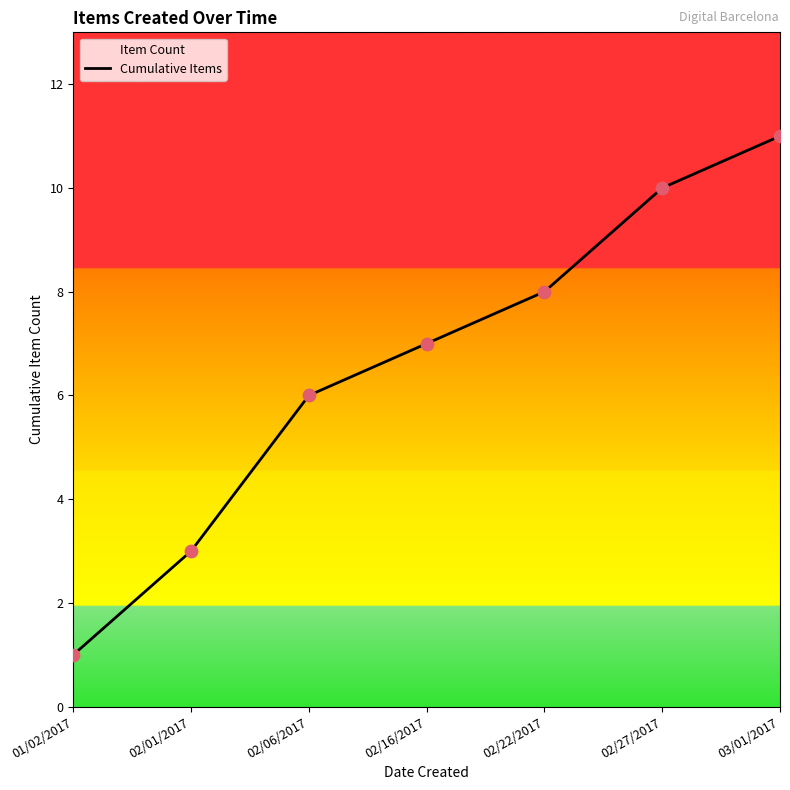

Which has a higher value, 02/16/2017 or 02/06/2017?

02/16/2017